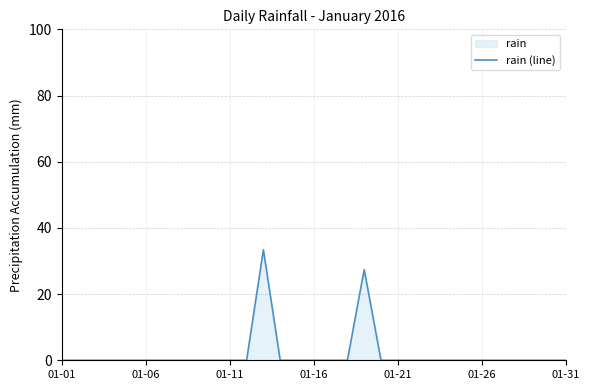

At which category does the chart reach its minimum across all series?

01-01